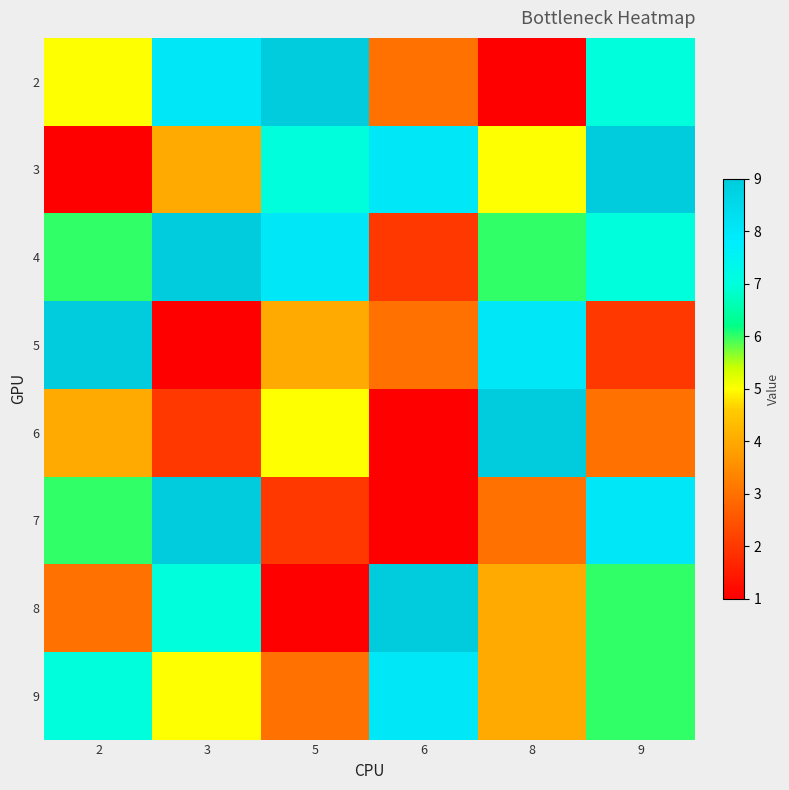

What is the spread (max minus min) of values at 8?

8